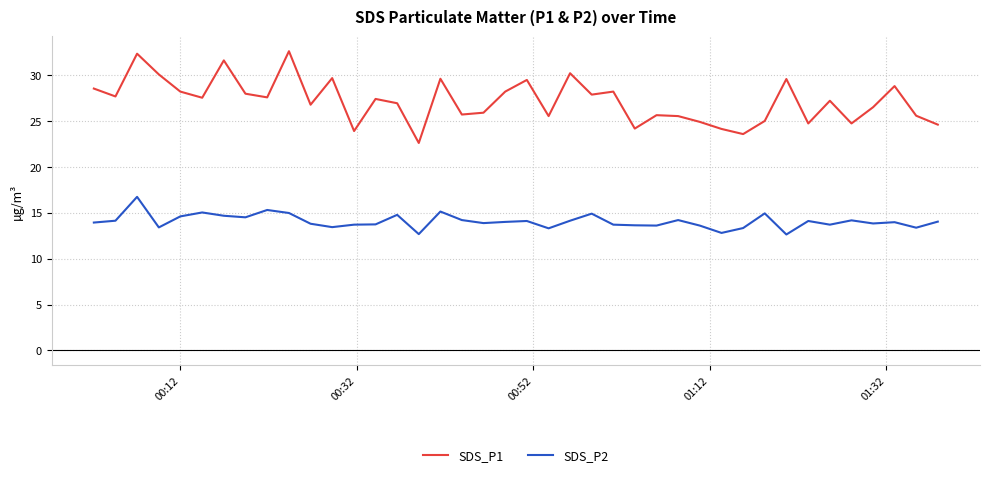

True or false: SDS_P2 and SDS_P1 cross at least once.

False